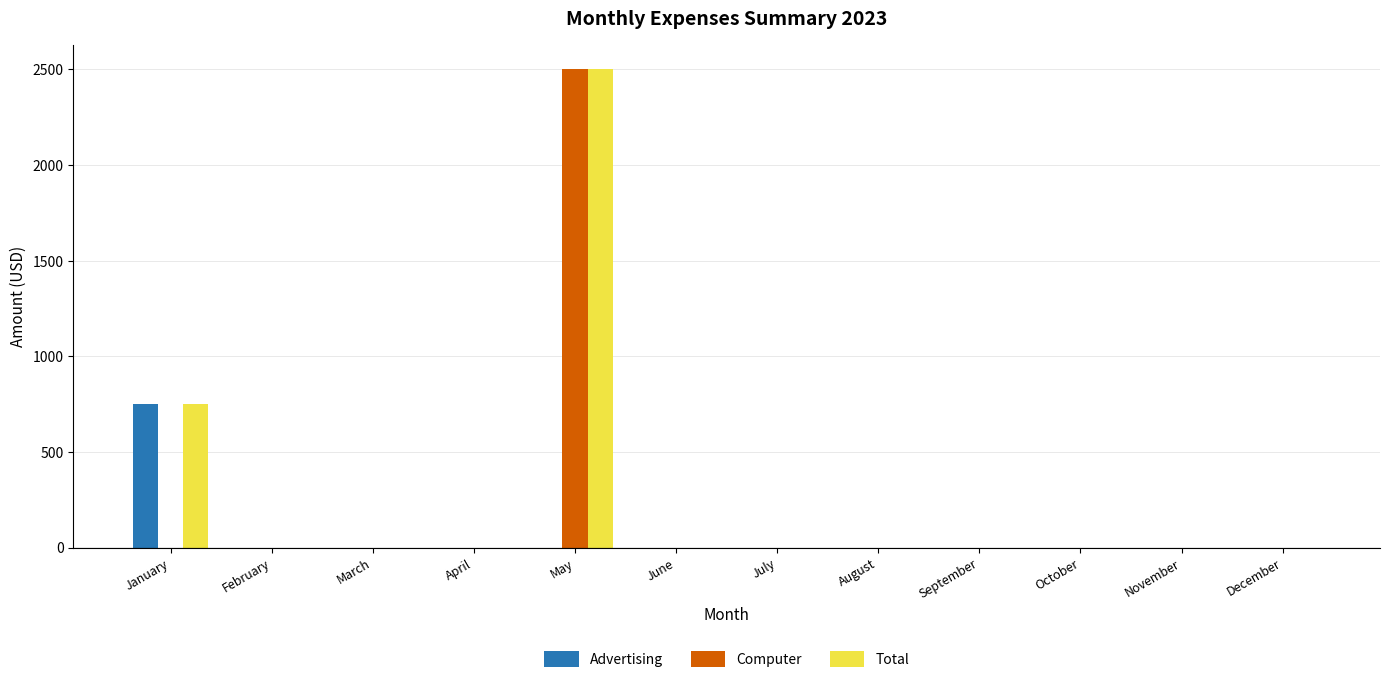

The value of Advertising at June is 344.1. True or false?

False